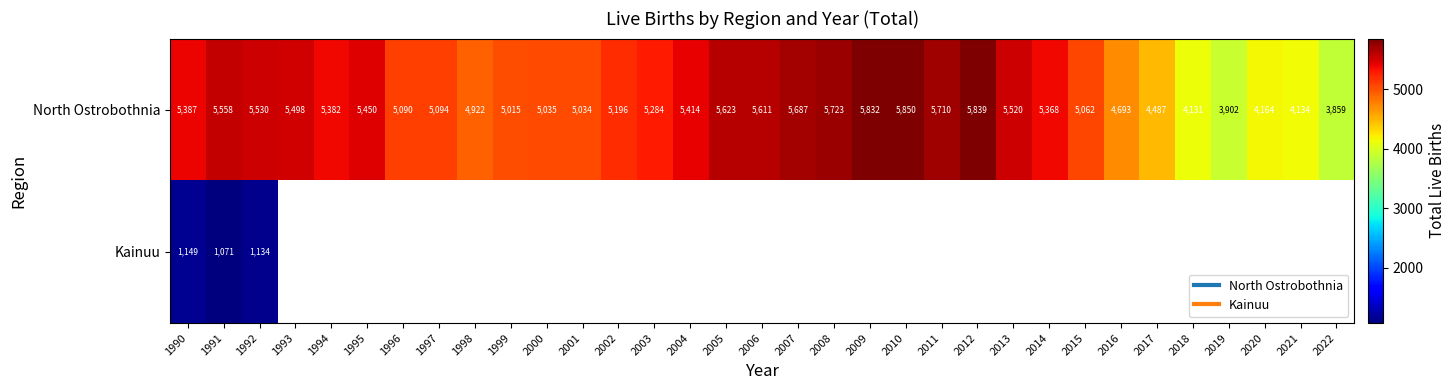

Rank the categories by North Ostrobothnia value from lowest to highest.

2022, 2019, 2018, 2021, 2020, 2017, 2016, 1998, 1999, 2001, 2000, 2015, 1996, 1997, 2002, 2003, 2014, 1994, 1990, 2004, 1995, 1993, 2013, 1992, 1991, 2006, 2005, 2007, 2011, 2008, 2009, 2012, 2010